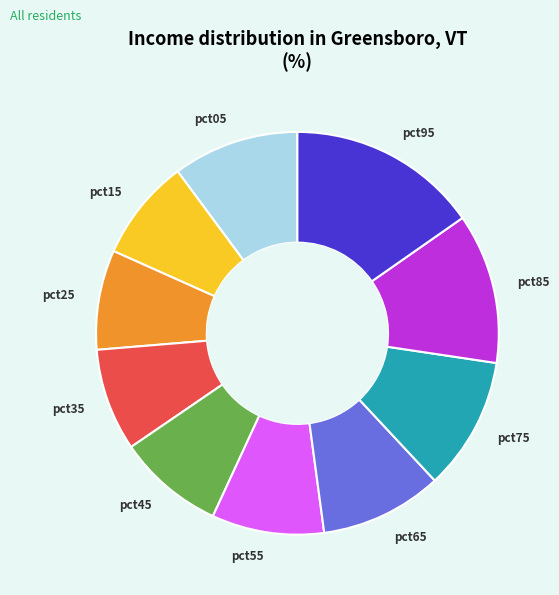

What is the largest slice in the pie chart?

pct95